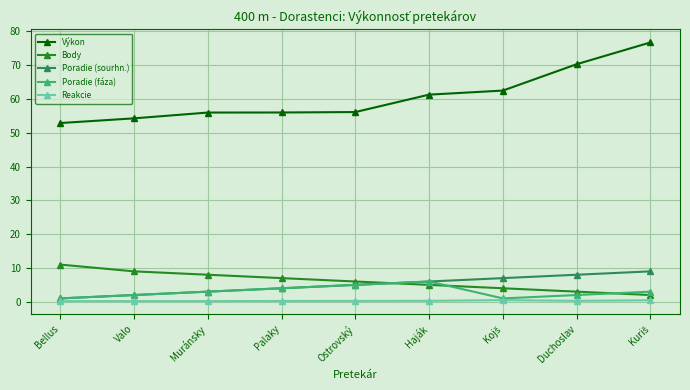

What is the sum of all Reakcie values?

2.6